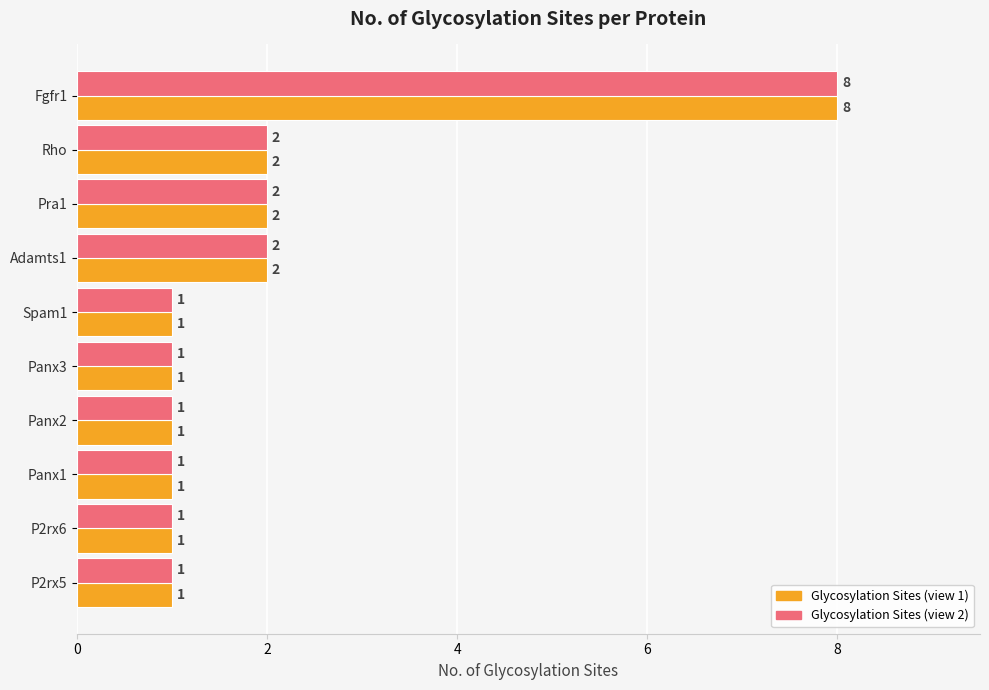

At which category is the sum across all series the highest?

Fgfr1